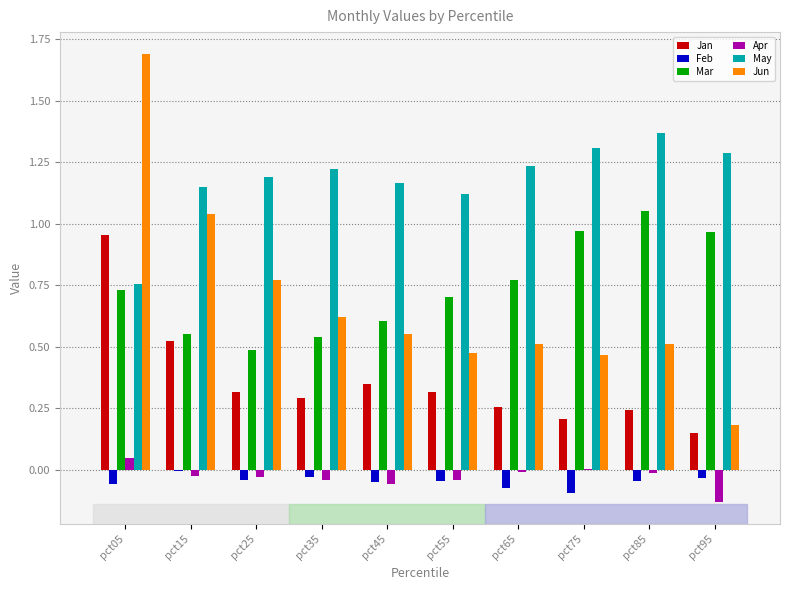

The Feb series shows -0.1 at pct45. True or false?

True